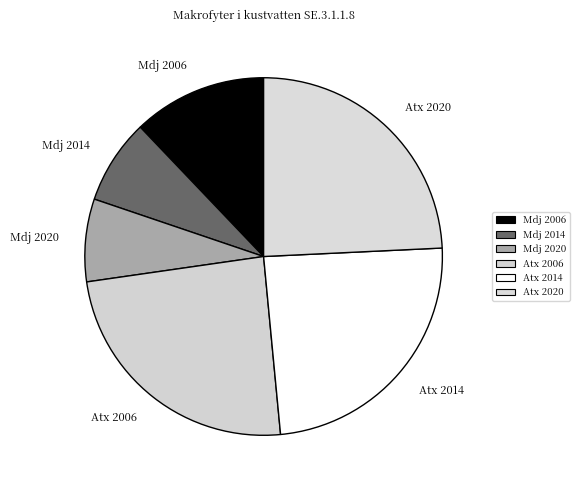

Is it true that Atx 2020 is 18% of the pie?

False